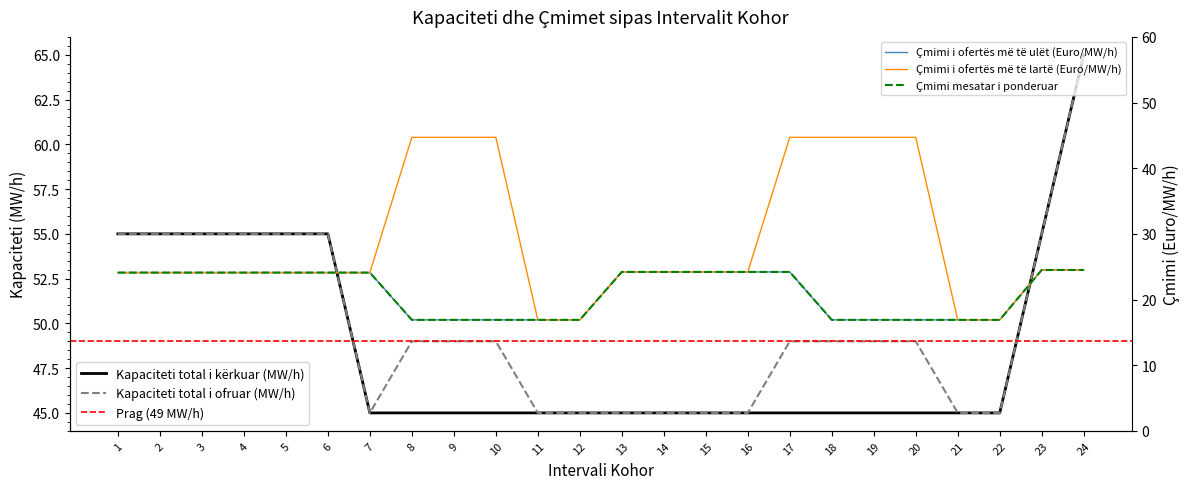

The Çmimi i ofertës më të ulët (Euro/MW/h) series shows 16.9 at 21. True or false?

True